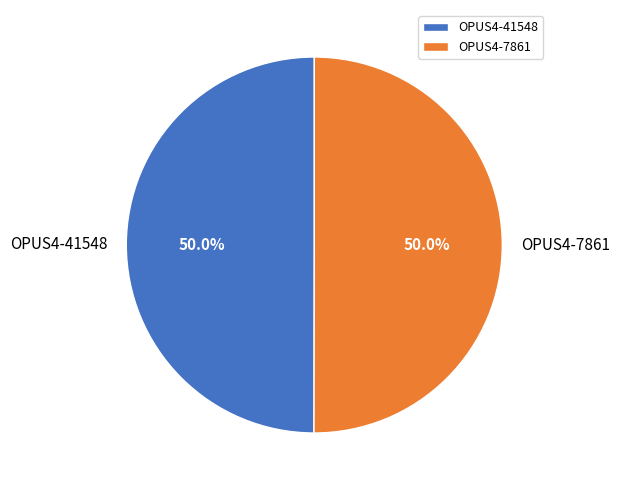

Do OPUS4-41548 and OPUS4-7861 together represent more than half of the pie?

Yes